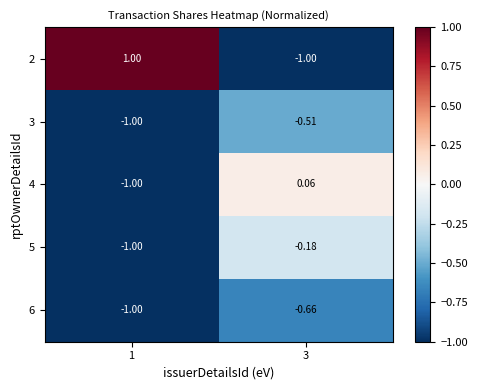

Is the value of 4 at 3 greater than the value of 3 at 1?

Yes